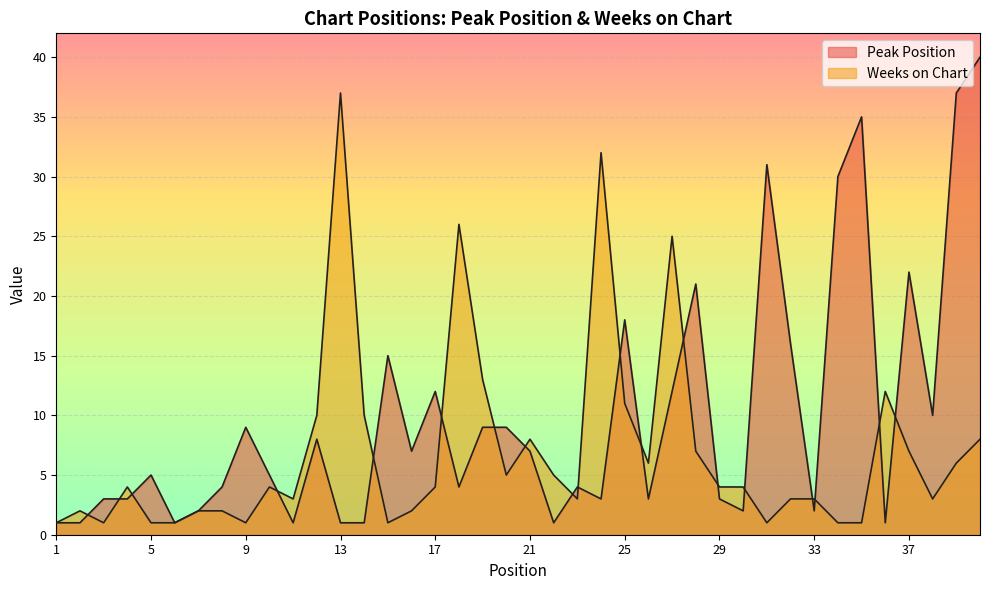

Which series has the largest range (max minus min)?

Peak Position